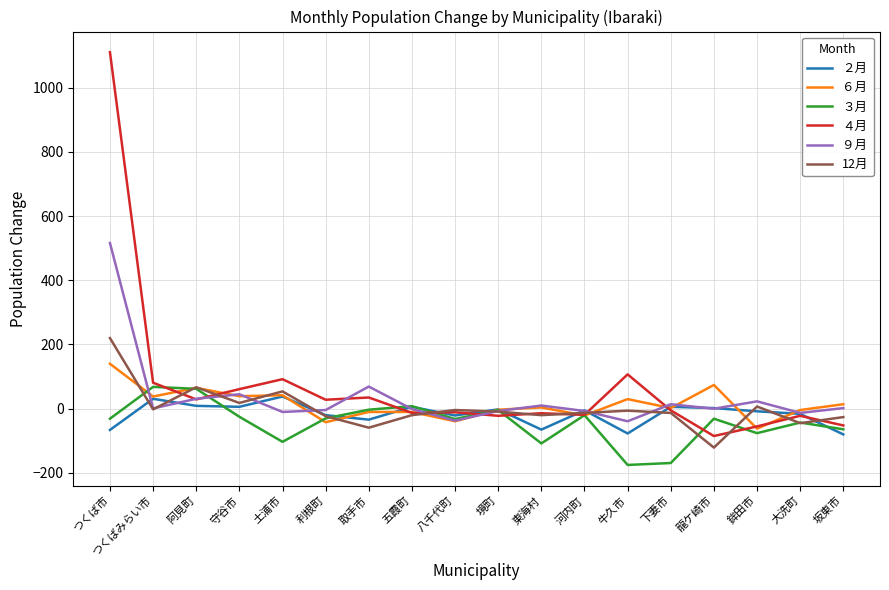

What is the difference between the second highest and second lowest values in the ２月 series?

108